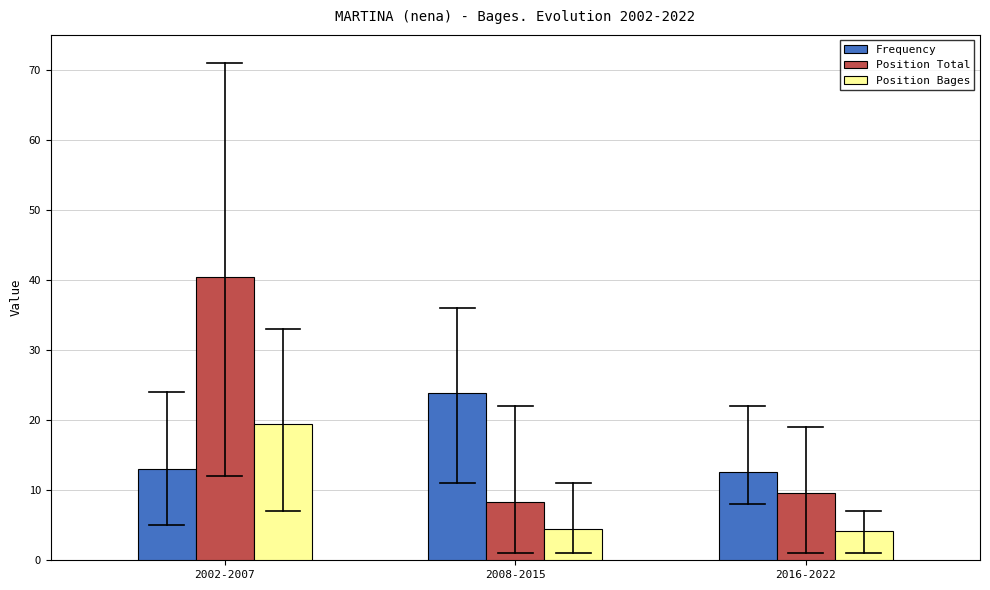

Reading left to right, extract all data points from this chart.

Frequency: 13.0	23.9	12.6
Position Total: 40.5	8.4	9.6
Position Bages: 19.5	4.5	4.1